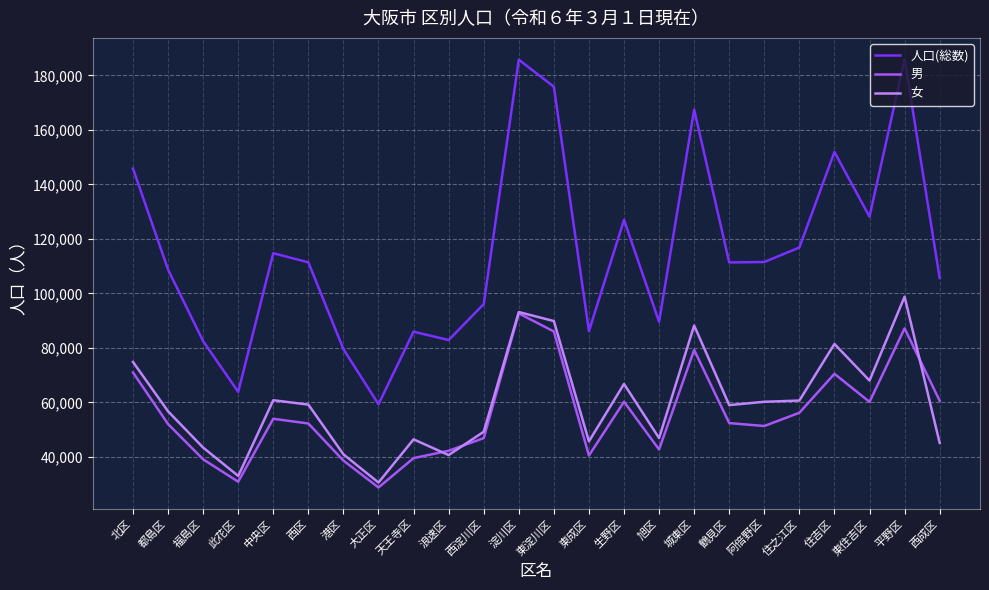

Rank the series at 城東区 from lowest to highest value.

男, 女, 人口(総数)